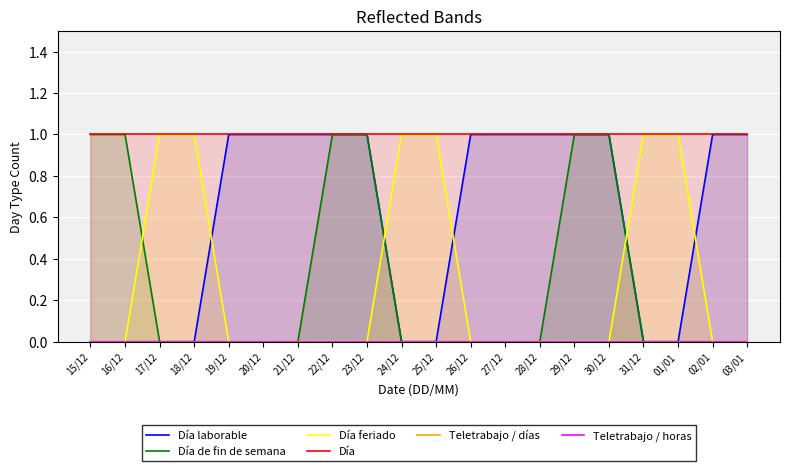

True or false: Día laborable and Día cross at least once.

False